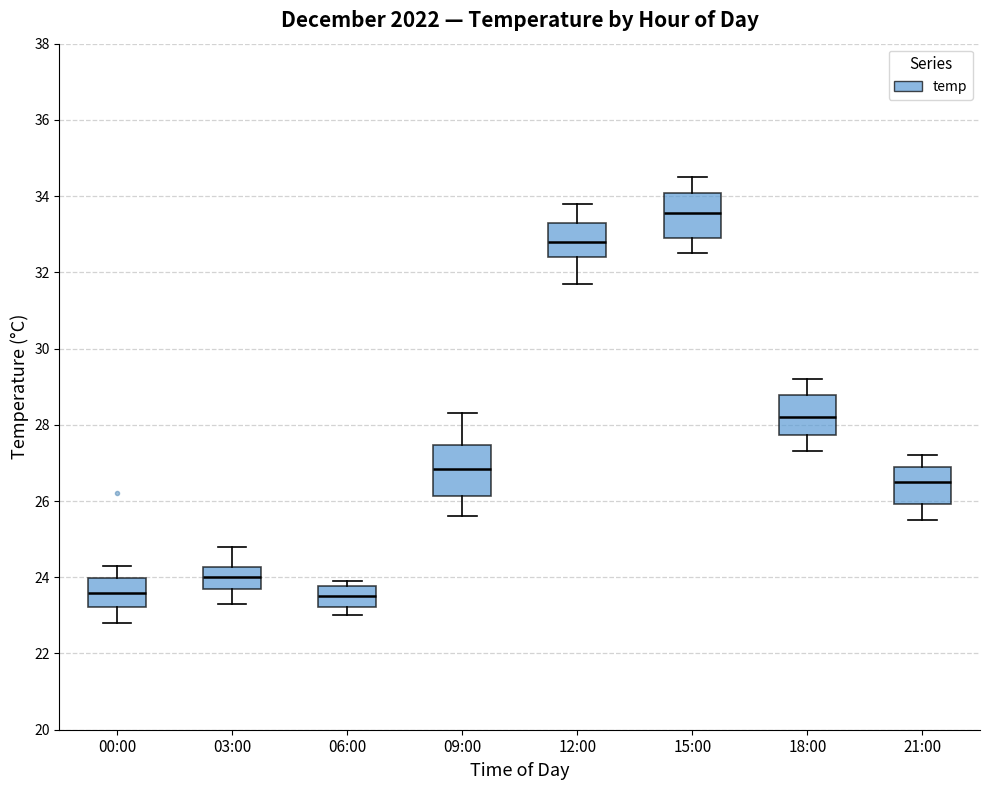

Where is the upper edge of the box for 12:00 on the y-axis? The values are not printed on the chart, so give them approximately, as read against the axis.

33.4